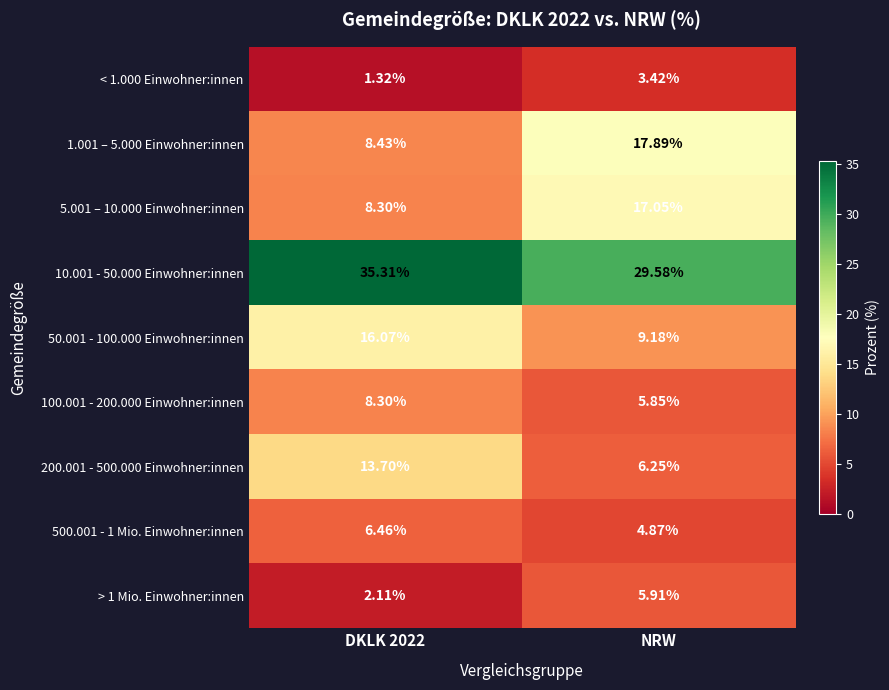

Which series changed the most between DKLK 2022 and NRW?

1.001 – 5.000 Einwohner:innen